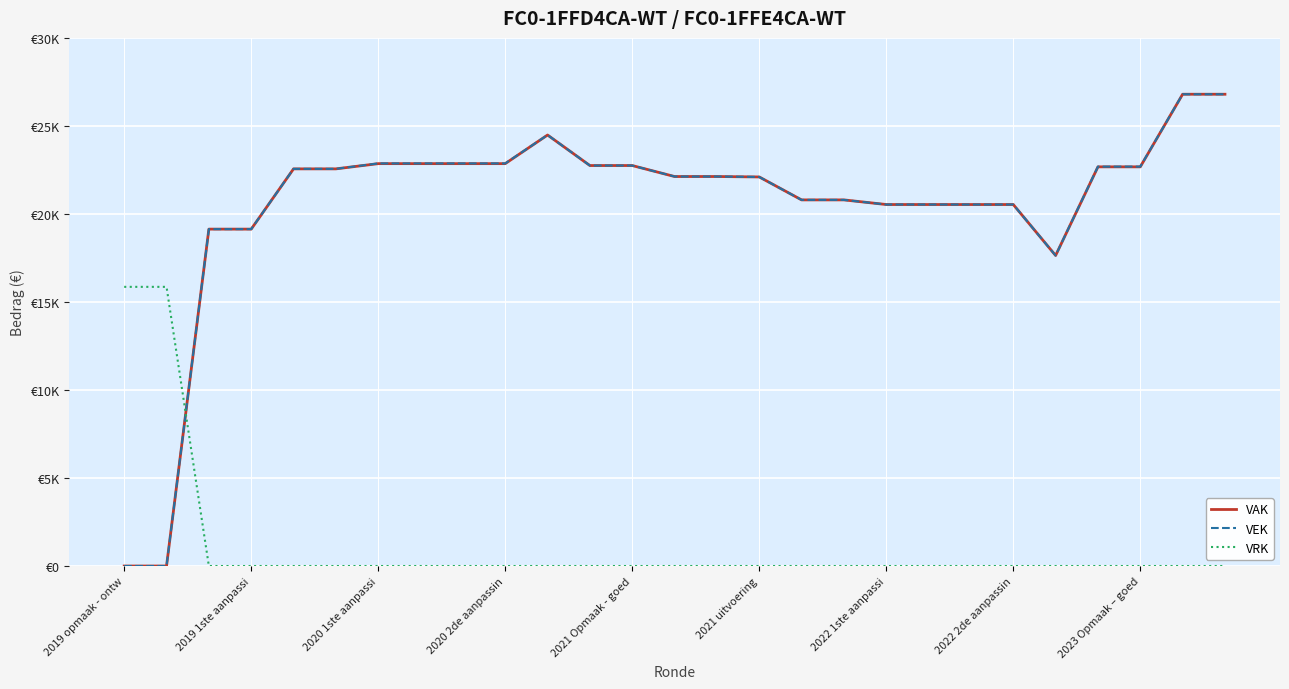

Reading left to right, list all the values displayed in this chart.

VAK: 0	0	19137	19137	22560	22560	22857	22857	22857	22857	24483	22749	22749	22125	22125	22101	20797	20797	20534	20534	20534	20534	17639	22675	22675	26799	26799
VEK: 0	0	19137	19137	22560	22560	22869	22869	22869	22869	24483	22749	22749	22125	22125	22101	20797	20797	20534	20534	20534	20534	17639	22687	22687	26799	26799
VRK: 15858	15858	0	0	0	0	0	0	0	0	0	0	0	0	0	0	0	0	0	0	0	0	0	0	0	0	0